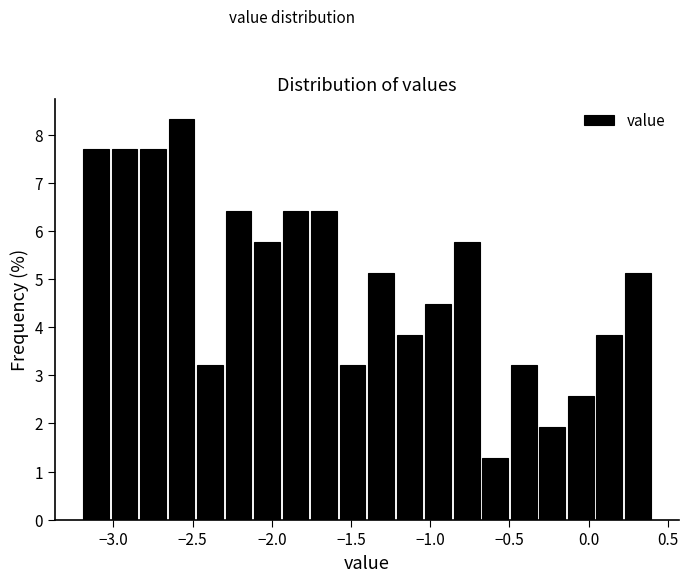

Around what value on the x-axis is the tallest bar? Give the approximate position of its centre, as read against the axis.

-2.55